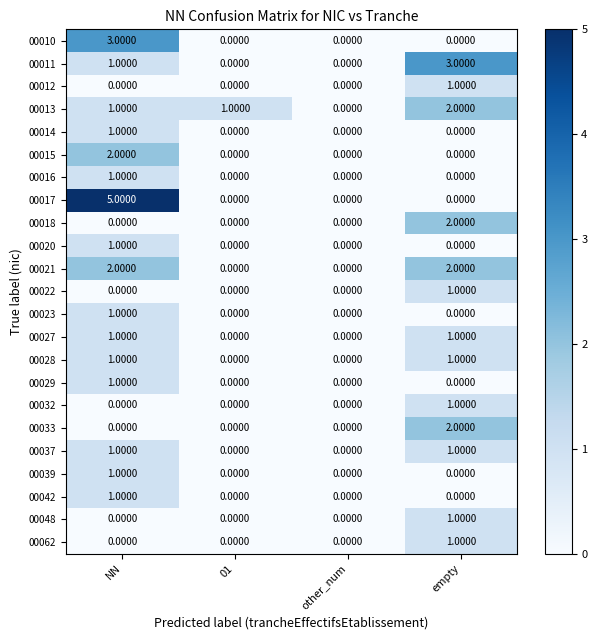

Which category has the highest value in the 00048 series?

empty